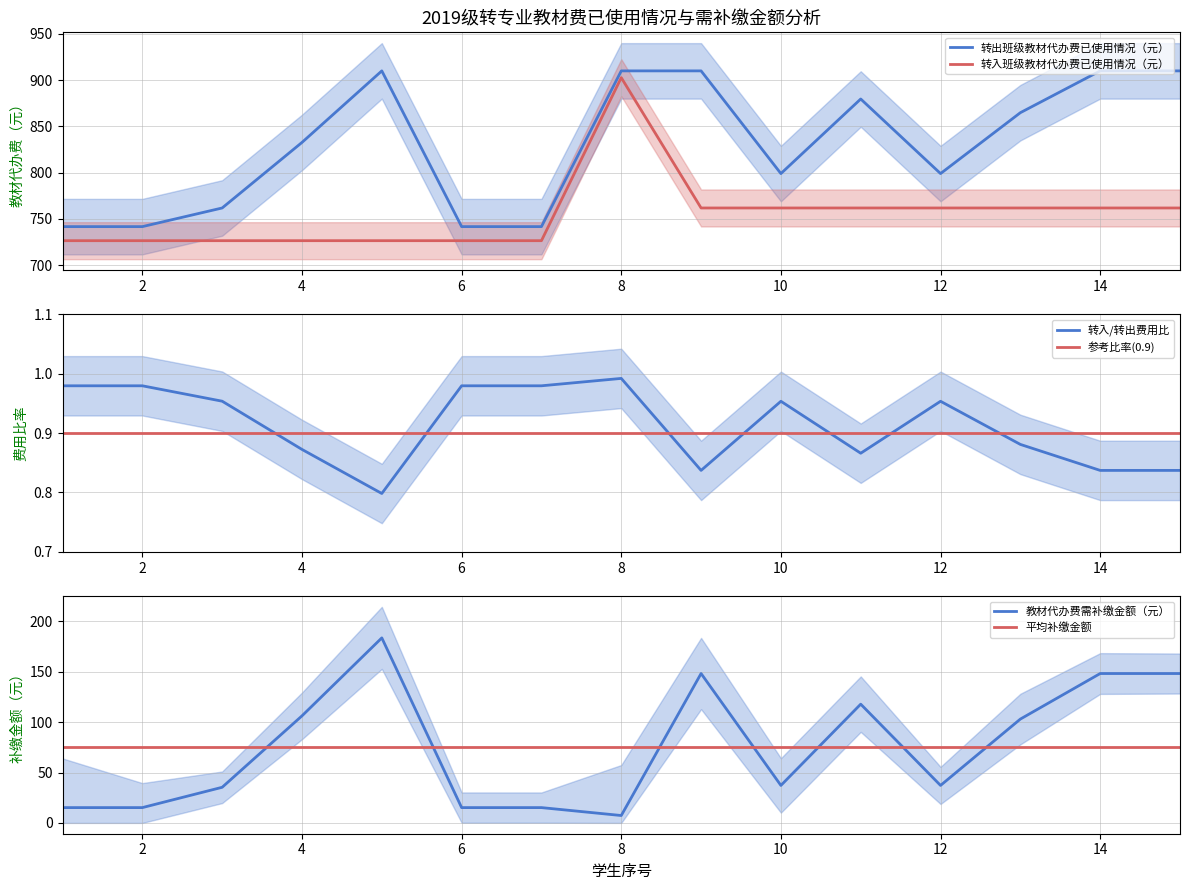

List the series in order of their peak value, lowest first.

参考比率(0.9), 转入/转出费用比, 平均补缴金额, 教材代办费需补缴金额（元）, 转入班级教材代办费已使用情况（元）, 转出班级教材代办费已使用情况（元）